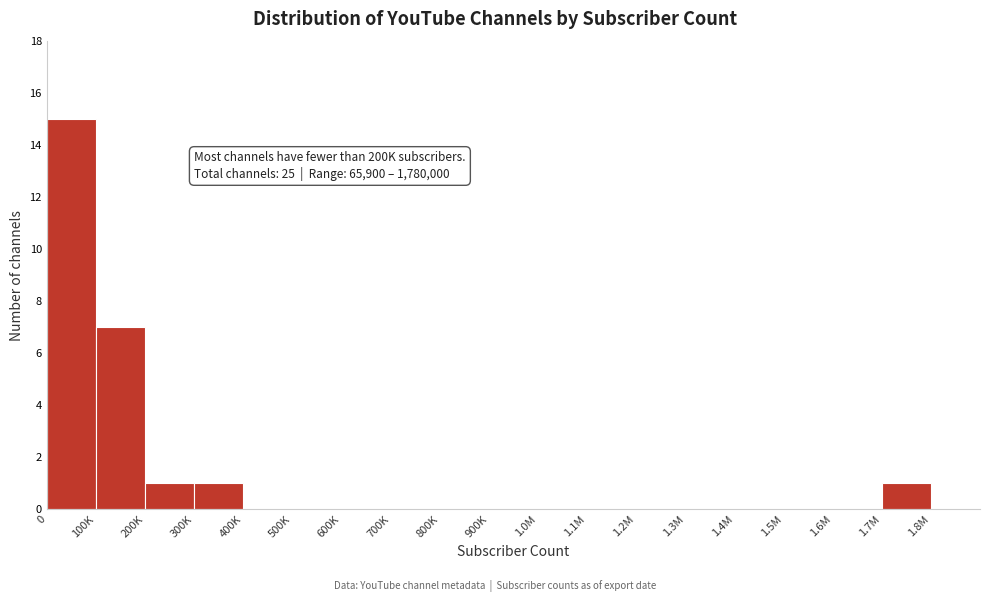

Reading left to right, transcribe all the data shown in this chart.

0=15	100K=7	200K=1	300K=1	400K=0	500K=0	600K=0	700K=0	800K=0	900K=0	1.0M=0	1.1M=0	1.2M=0	1.3M=0	1.4M=0	1.5M=0	1.6M=0	1.7M=1	1.8M=0